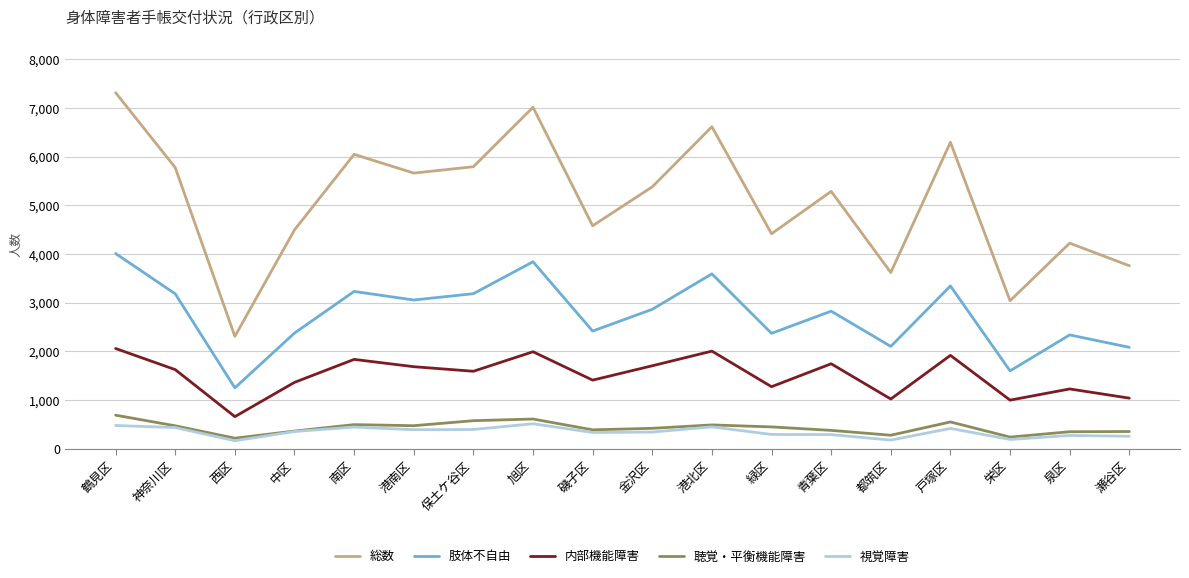

At 戸塚区, list the series in order from largest to smallest.

総数, 肢体不自由, 内部機能障害, 聴覚・平衡機能障害, 視覚障害